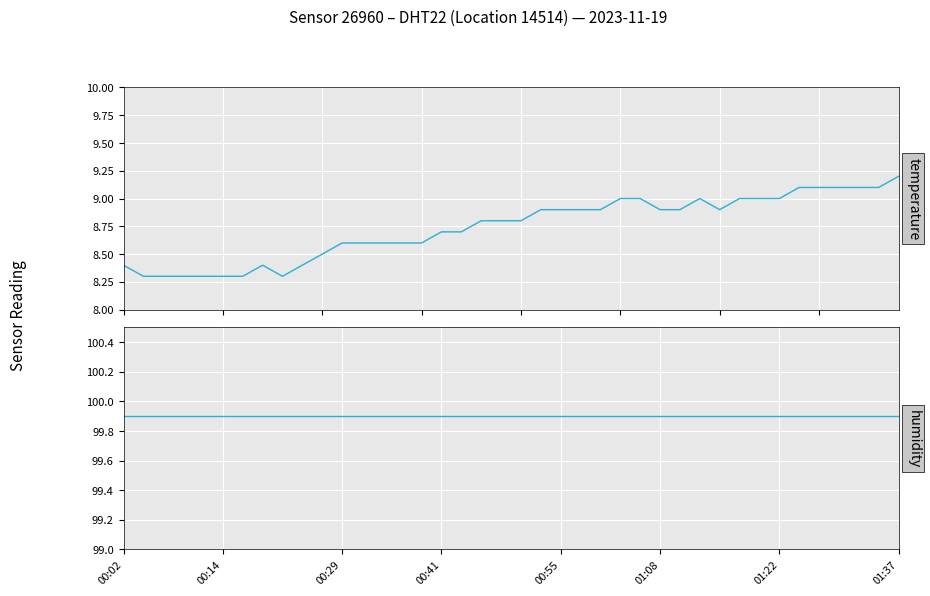

Rank the series by their maximum value, from highest to lowest.

humidity, temperature